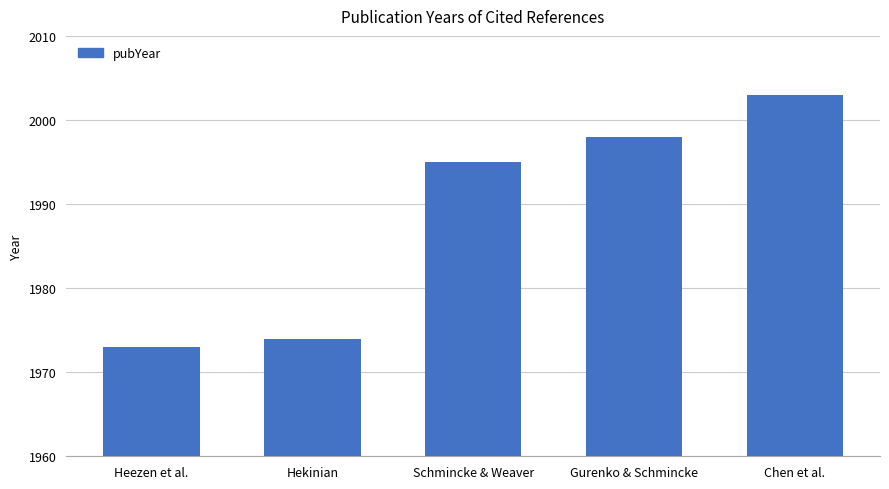

Does the chart contain any negative values?

No